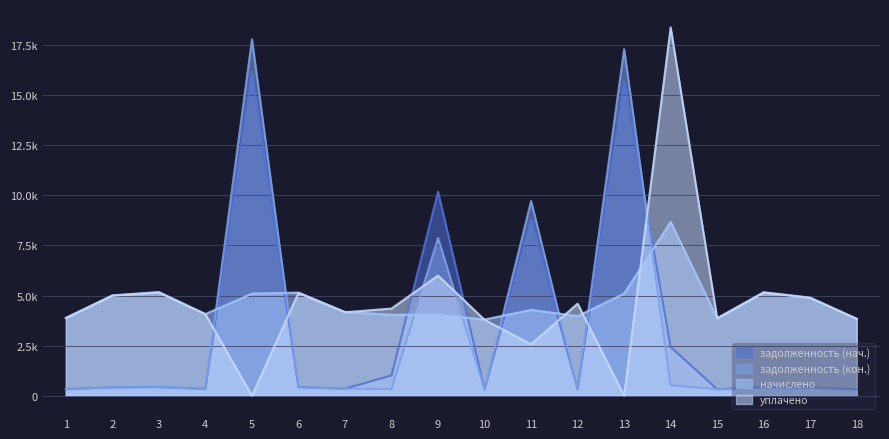

At which category does начислено reach its first local valley?

4